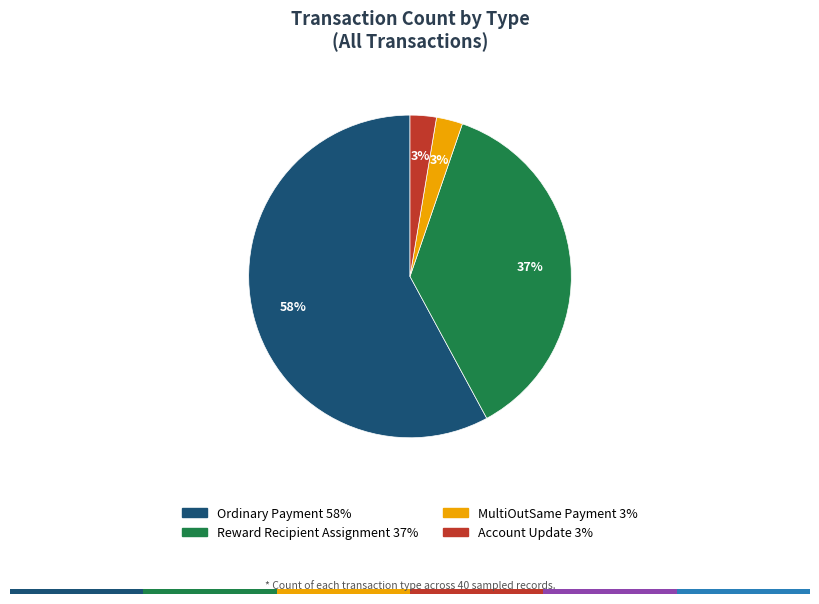

To the nearest percent, what is the combined percentage of Account Update and Ordinary Payment?

61%